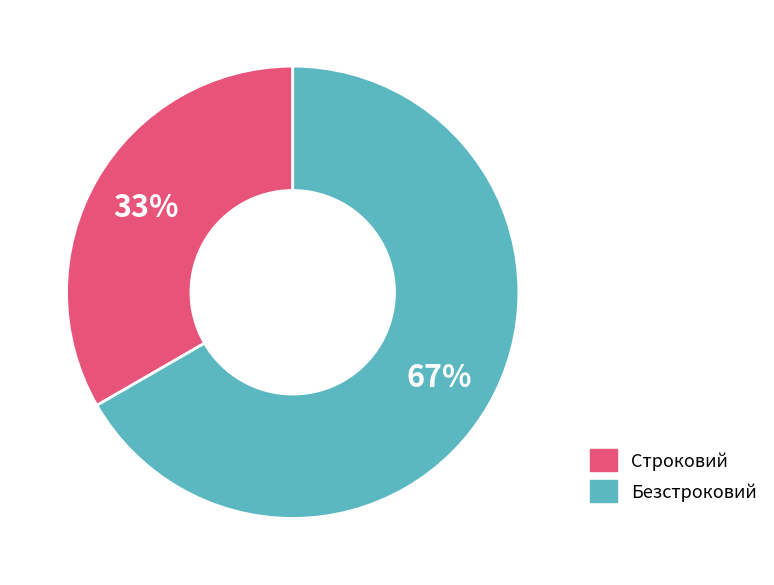

What is the ratio of the value at Строковий to the value at Безстроковий?

0.5